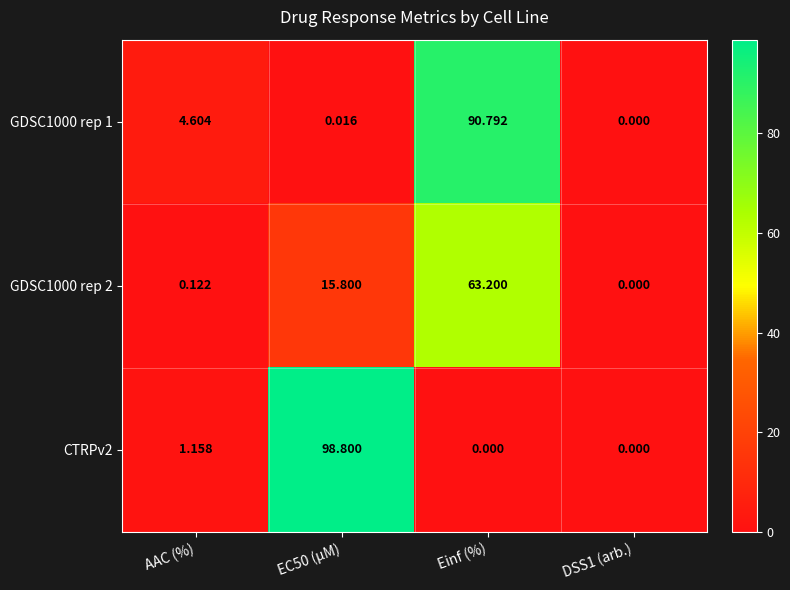

At which category is the sum across all series the highest?

Einf (%)